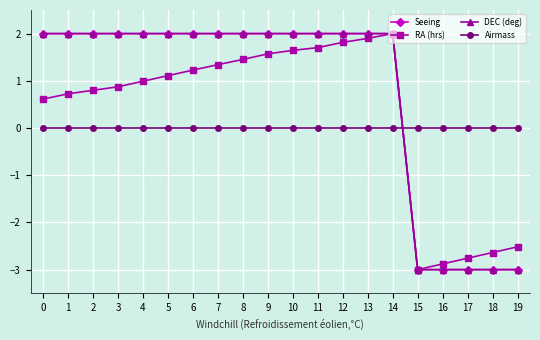

Is it true that Seeing equals -4.9 at 16?

False